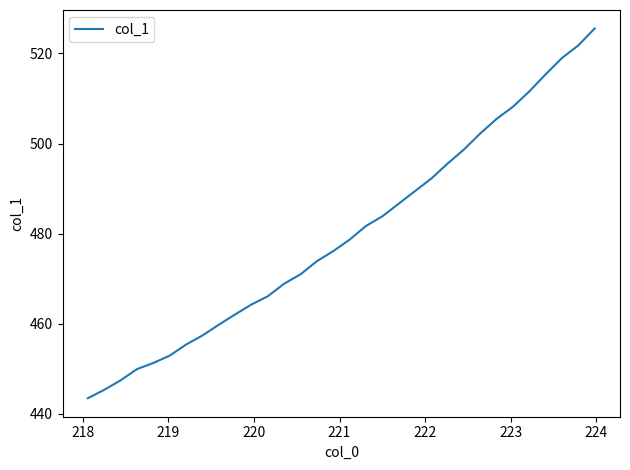

What is the maximum value shown in the chart?

525.5